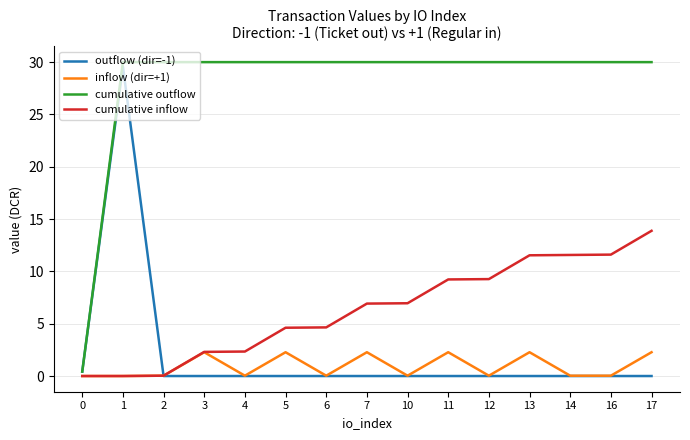

What is the highest value of the inflow (dir=+1) series?

2.3